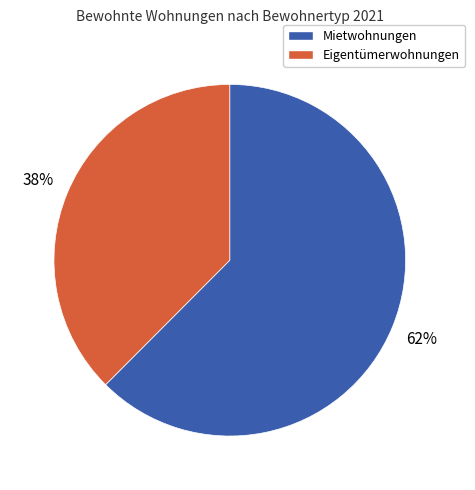

Count the number of slices in the pie.

2